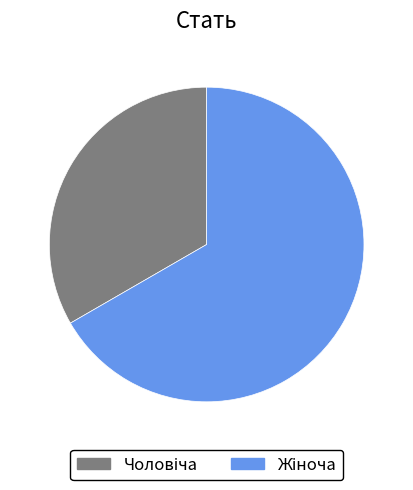

Does any single category account for the majority?

Yes